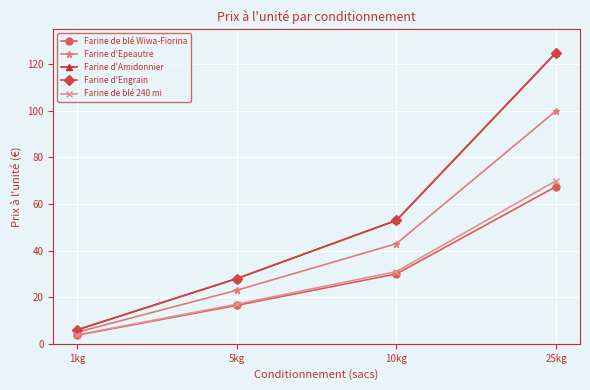

Does the chart have visible grid lines?

Yes